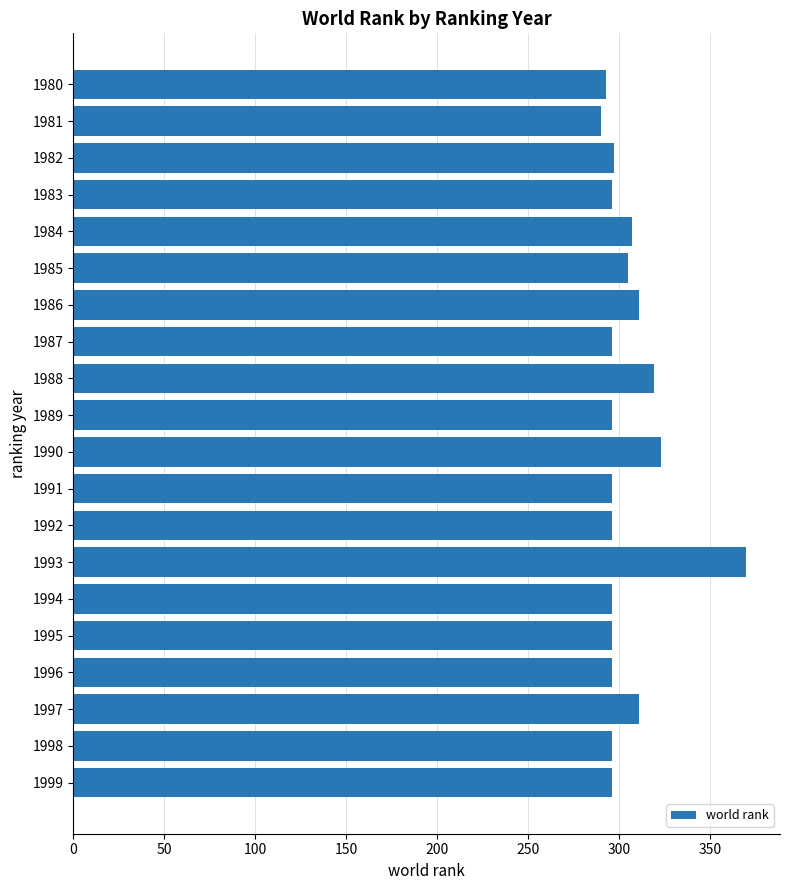

What is the value of the 4th bar from the top?

296